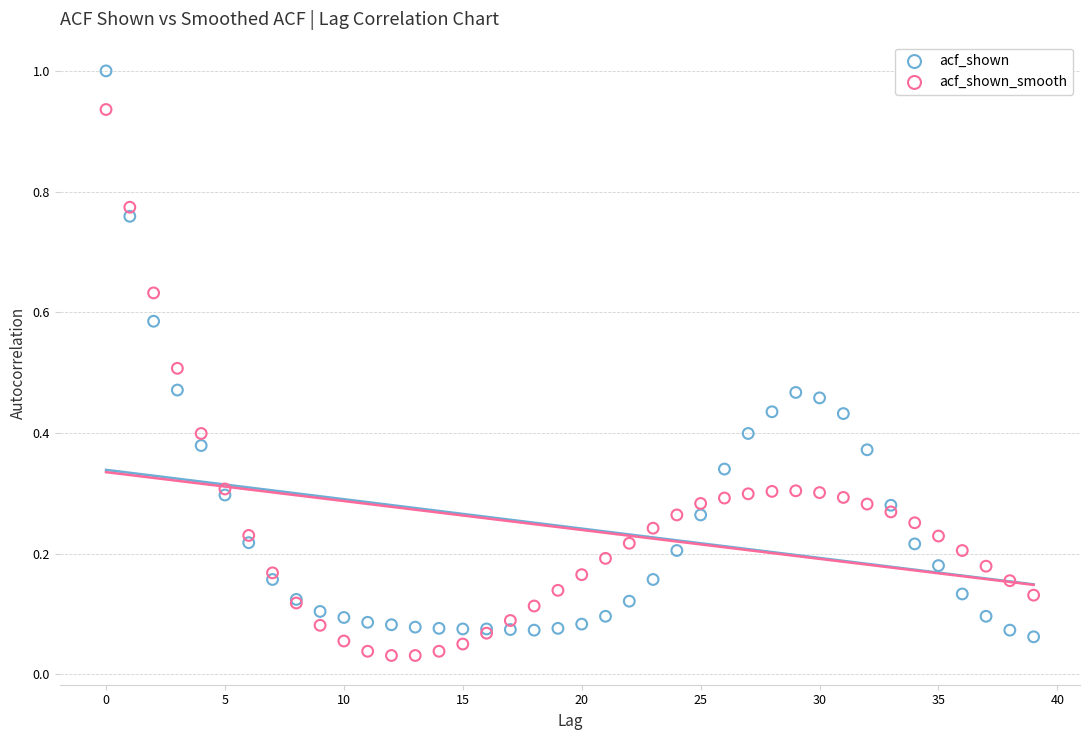

Which series contains the lowest Y value?

acf_shown_smooth